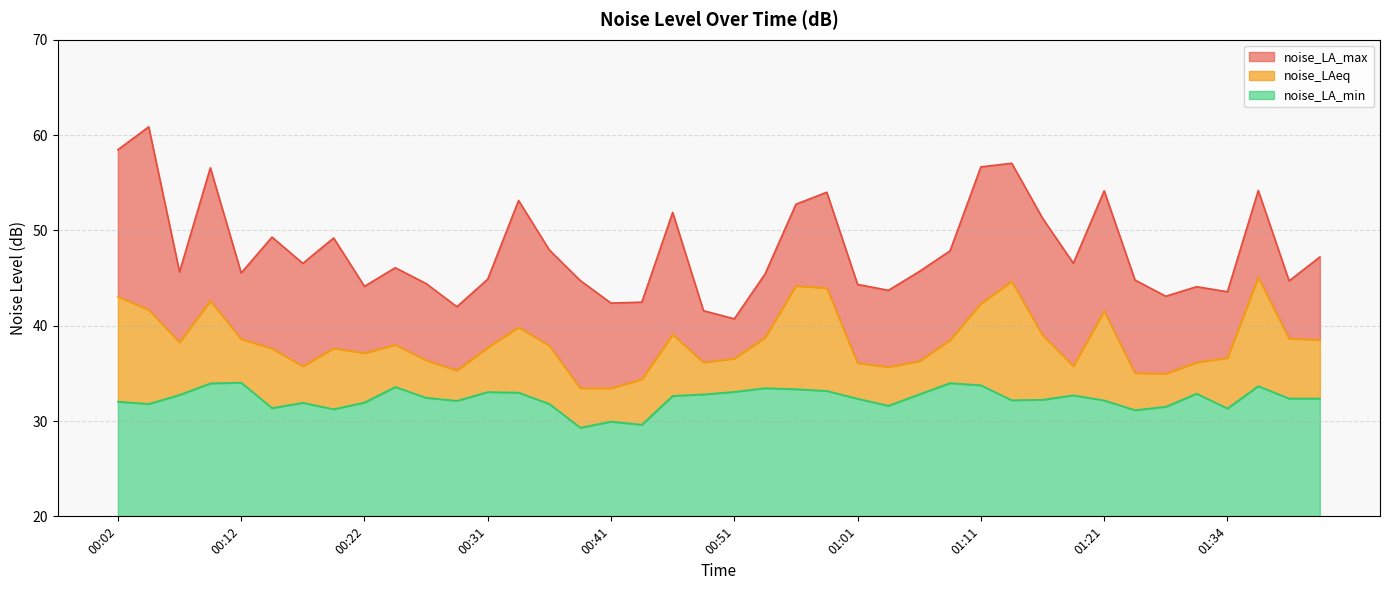

True or false: noise_LA_min and noise_LA_max intersect in this chart.

False